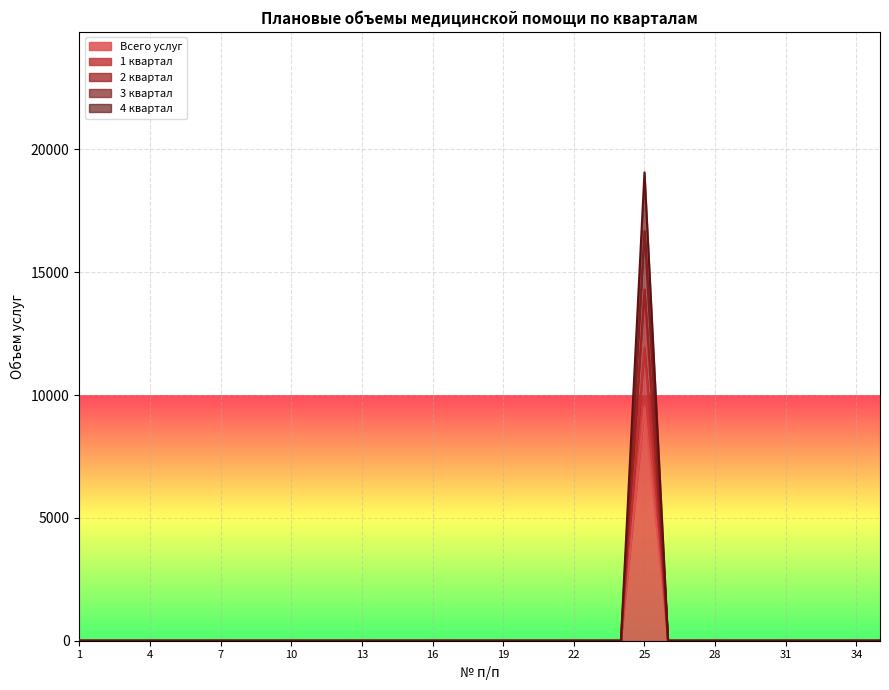

List the series in order of their overall mean, highest first.

4 квартал, 1 квартал, Всего услуг, 3 квартал, 2 квартал